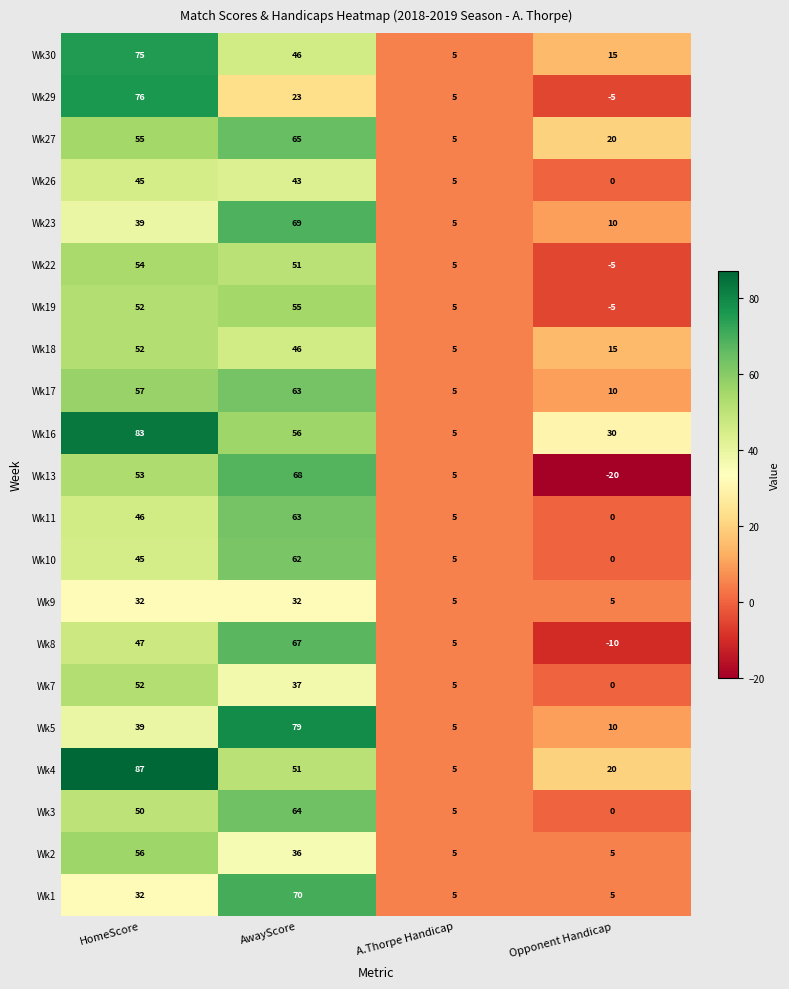

Which category has the highest value in the Wk16 series?

HomeScore